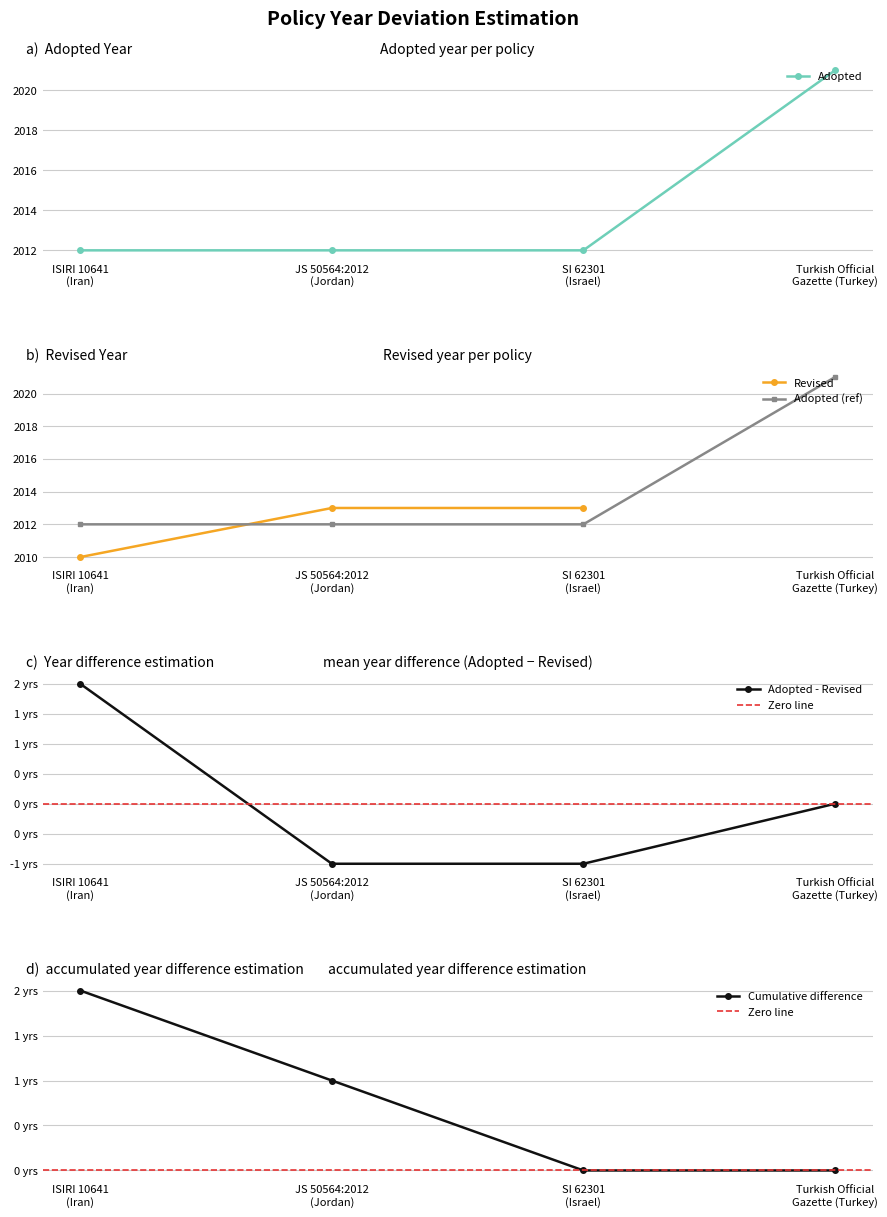

Which series has the widest spread of values?

Adopted